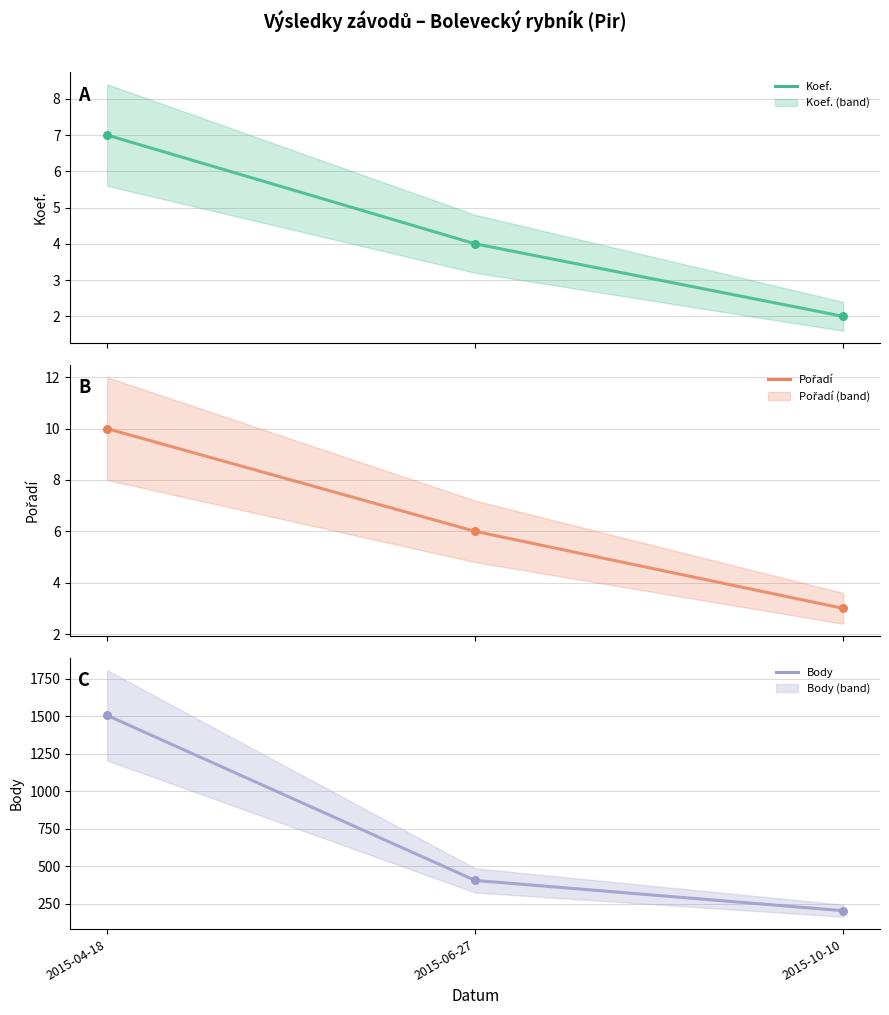

Which series reaches the maximum Y coordinate?

Body